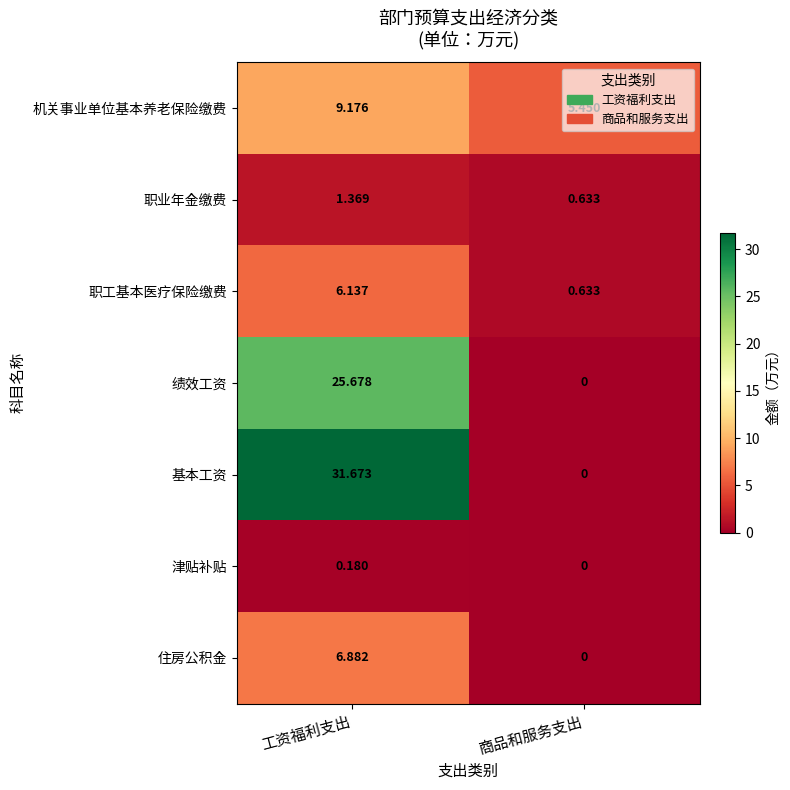

At which label does 机关事业单位基本养老保险缴费 first exceed 9?

工资福利支出